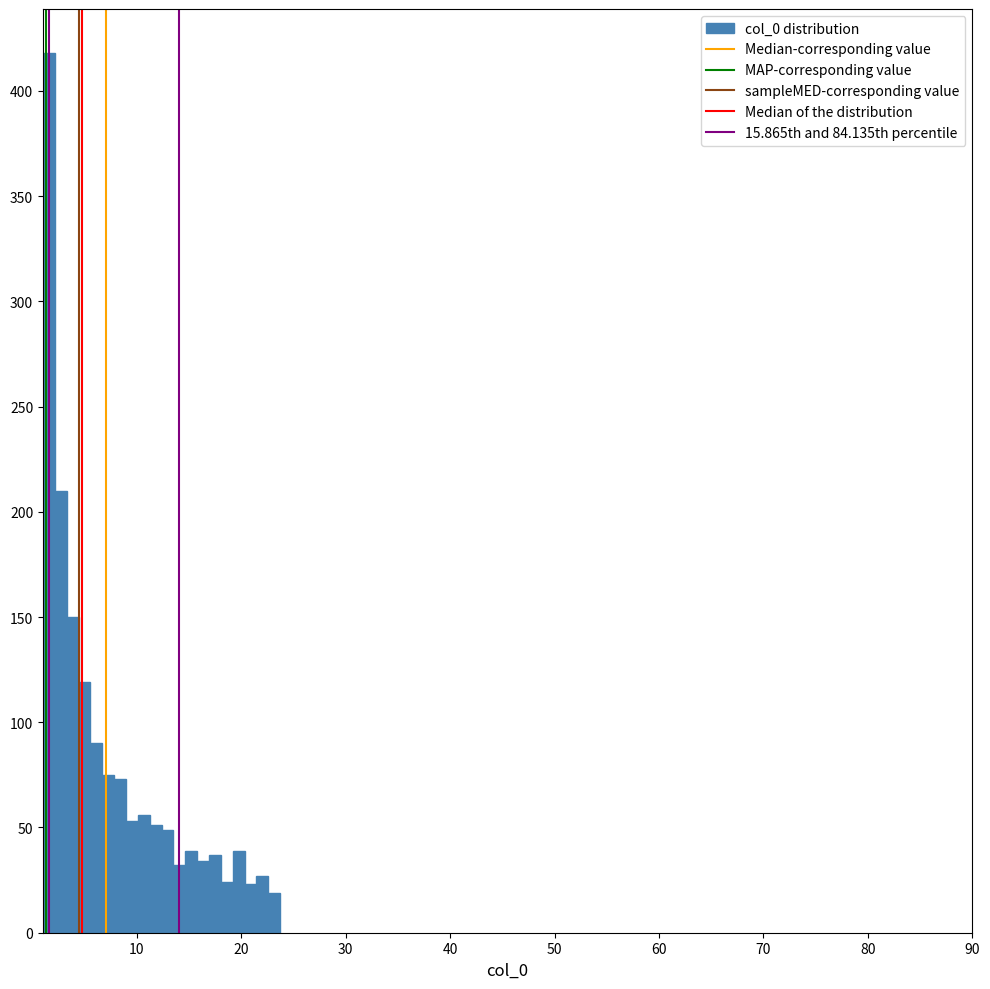

Read against the x-axis, roughly where is the centre of the tallest bar?

2